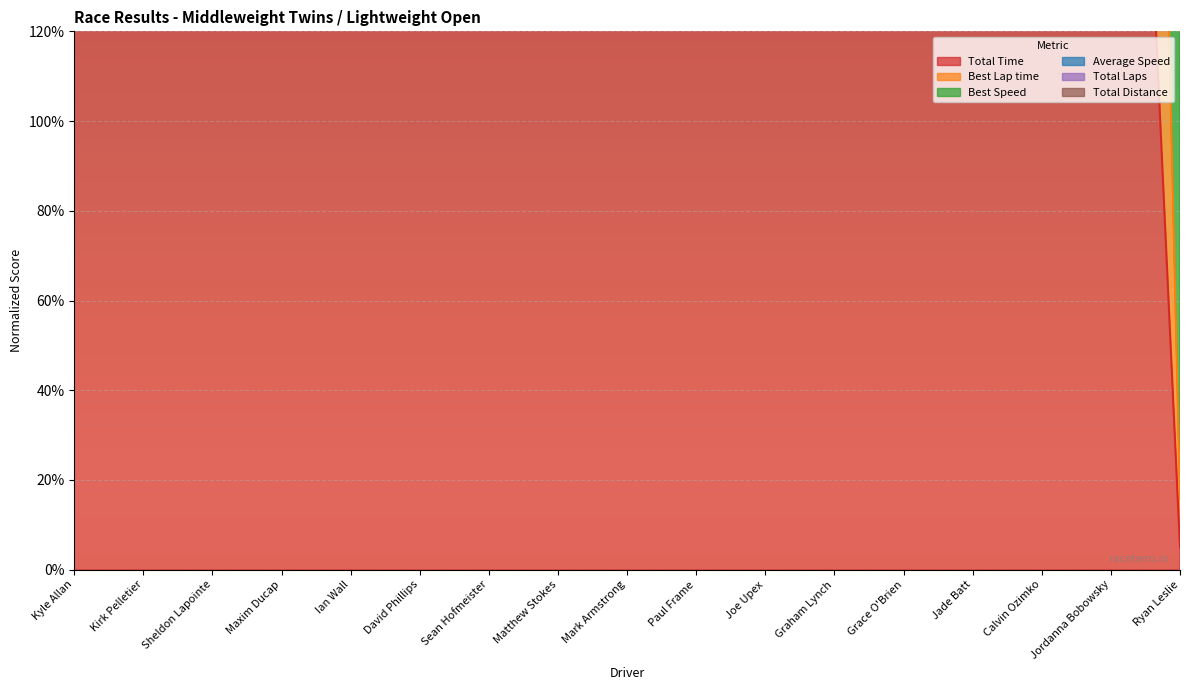

How many lines are shown in the chart?

3